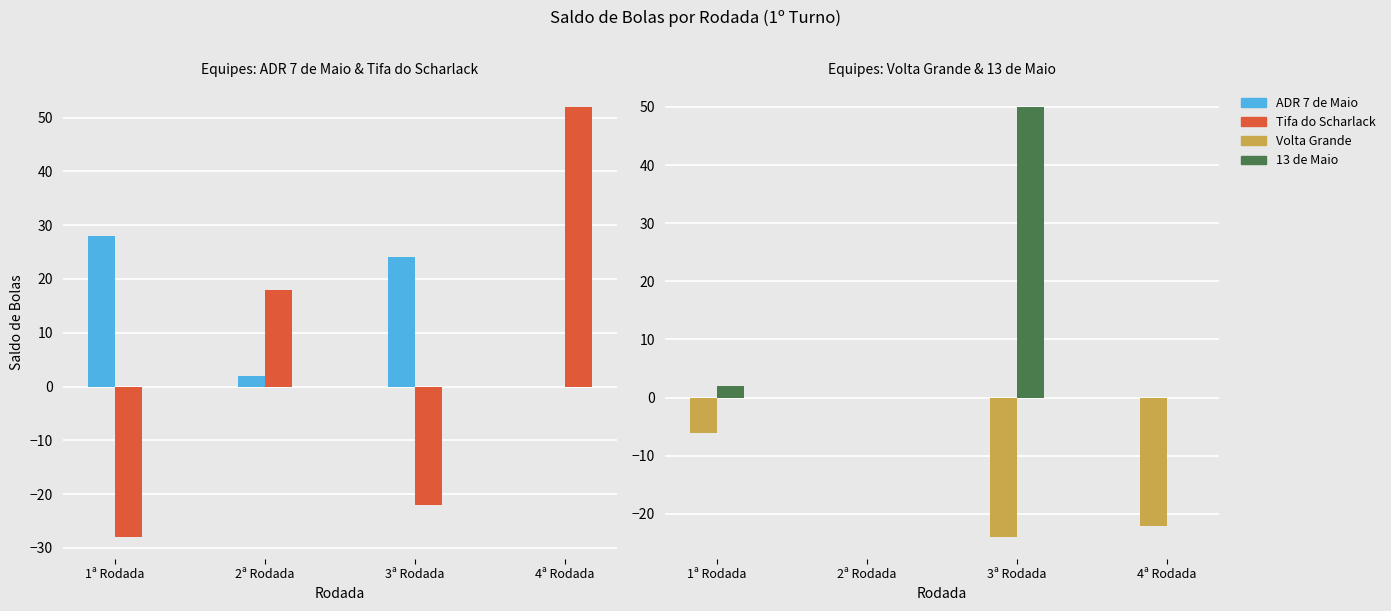

At which category is the sum across all series the highest?

4ª Rodada